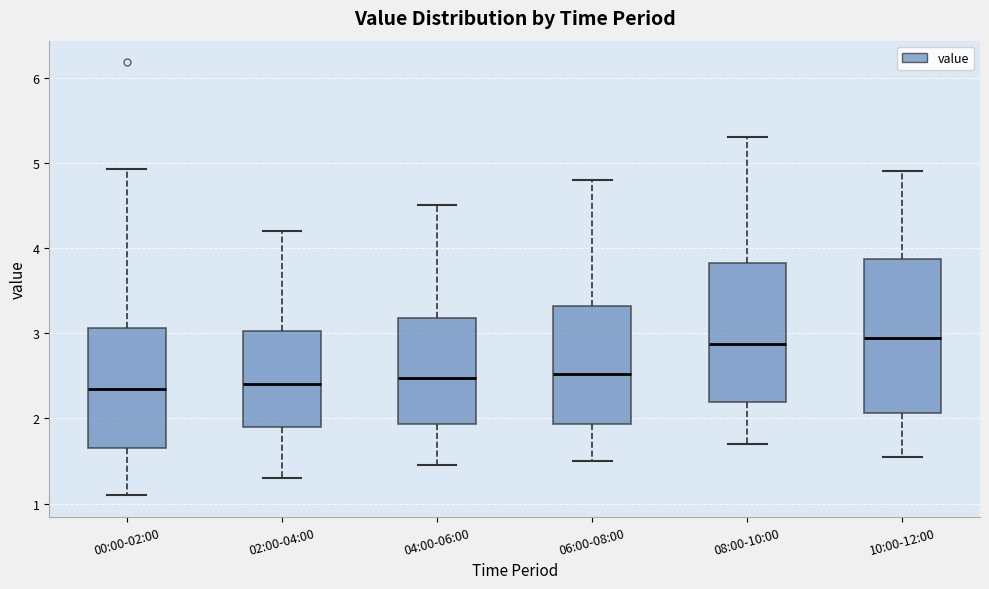

Where is the lower edge of the box for 08:00-10:00 on the y-axis? The values are not printed on the chart, so give them approximately, as read against the axis.

2.2